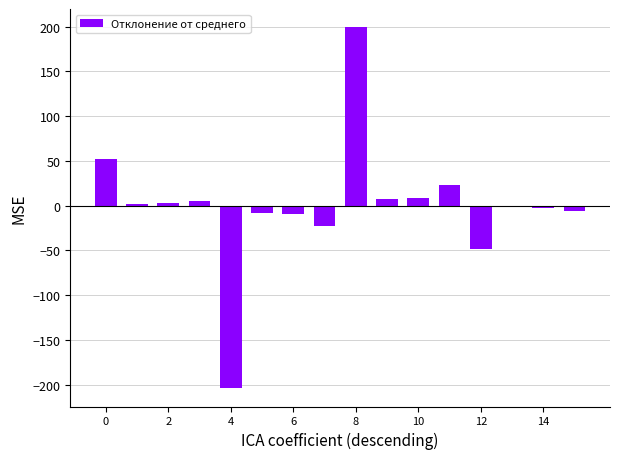

What is the greatest value displayed?

199.6